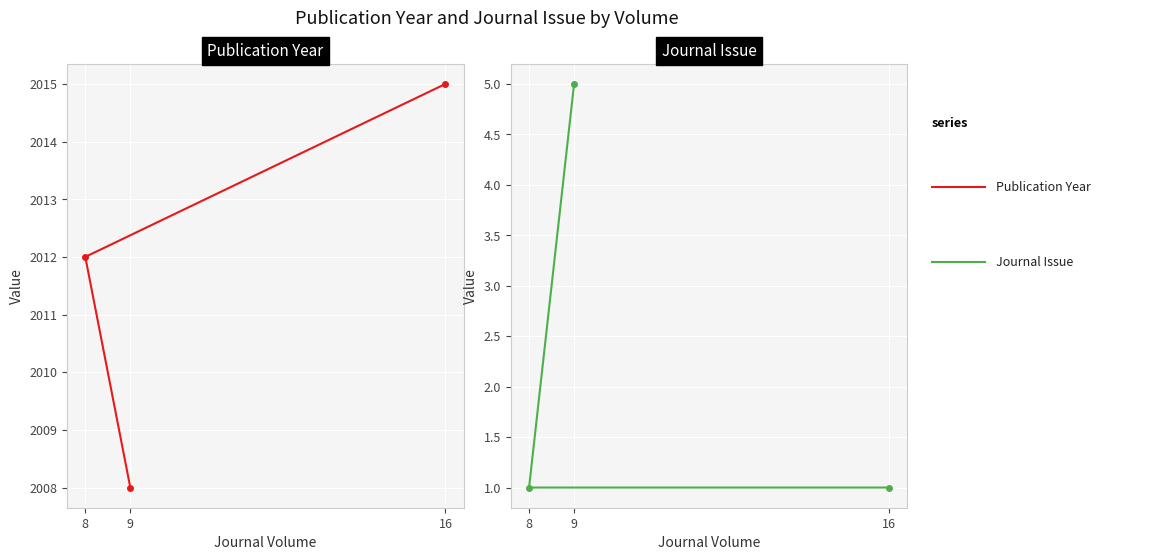

Count the Publication Year values in the range 2008 to 2015.

3